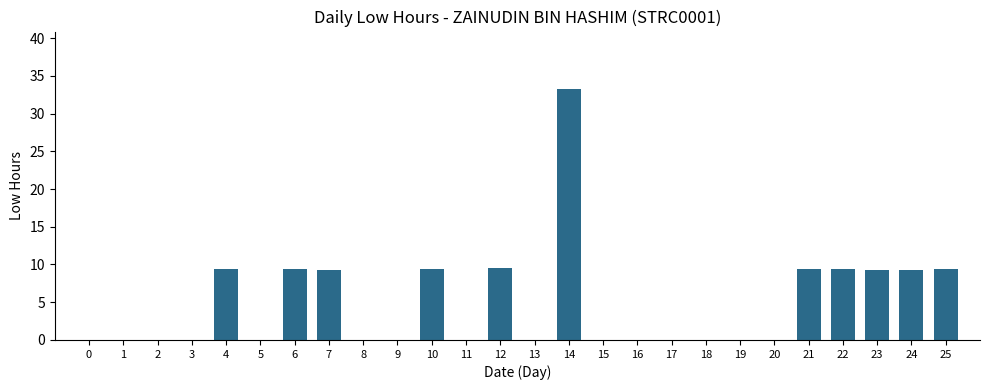

What is the sum of all values?

127.0